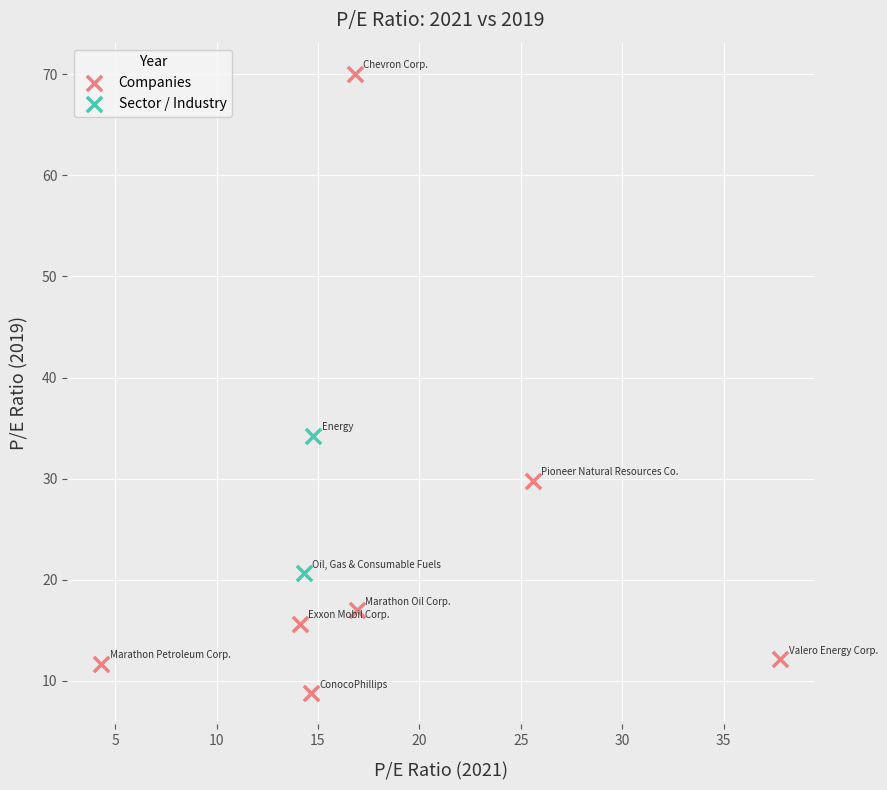

What are all the series names shown in the legend?

Companies, Sector / Industry